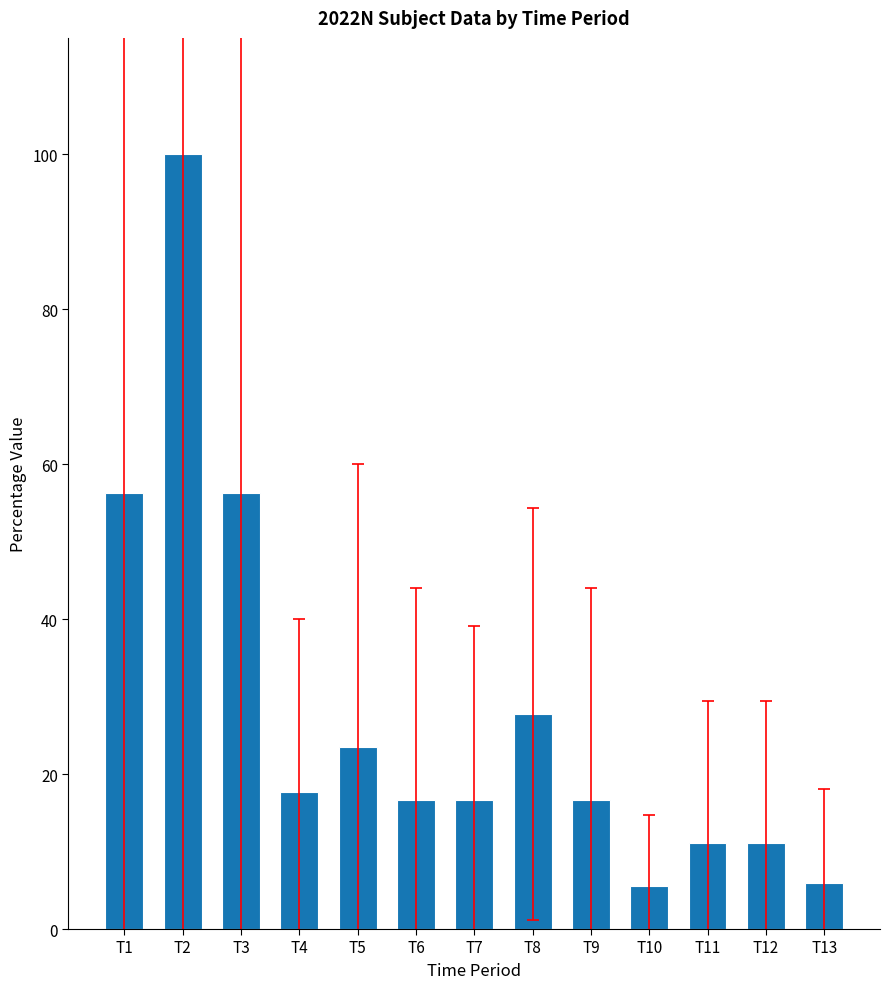

The value at T11 is 3.5. True or false?

False